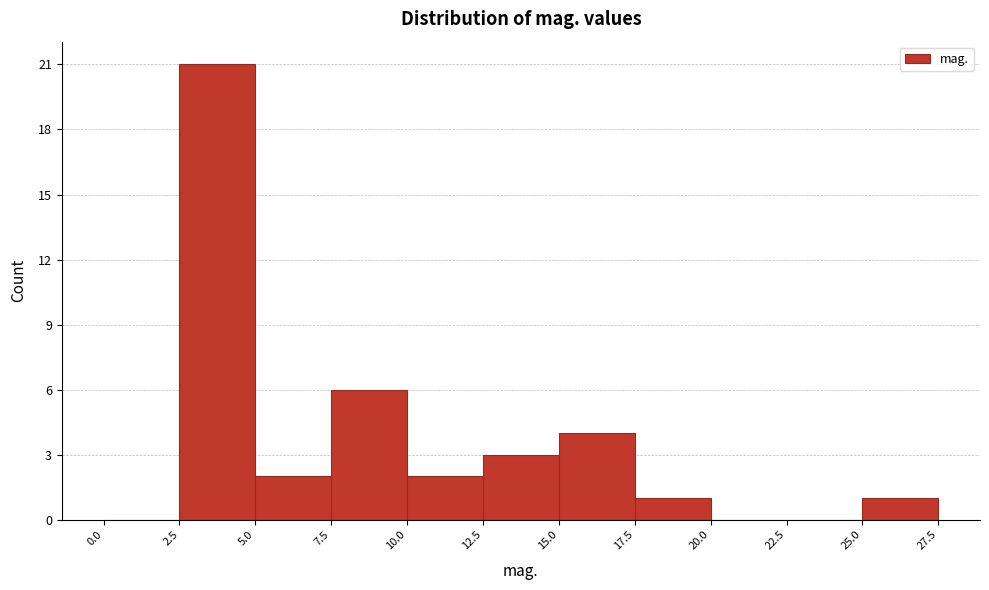

What is the height of the bar covering 2.5 to 5.0 on the x-axis? The values are not printed on the chart, so give them approximately, as read against the axis.

21